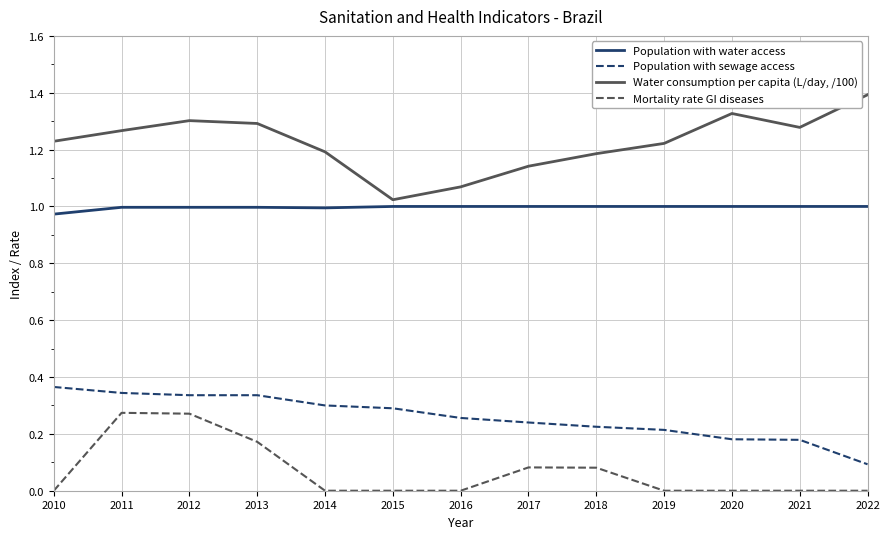

What is the sum of all Water consumption per capita (L/day, /100) values?

15.9